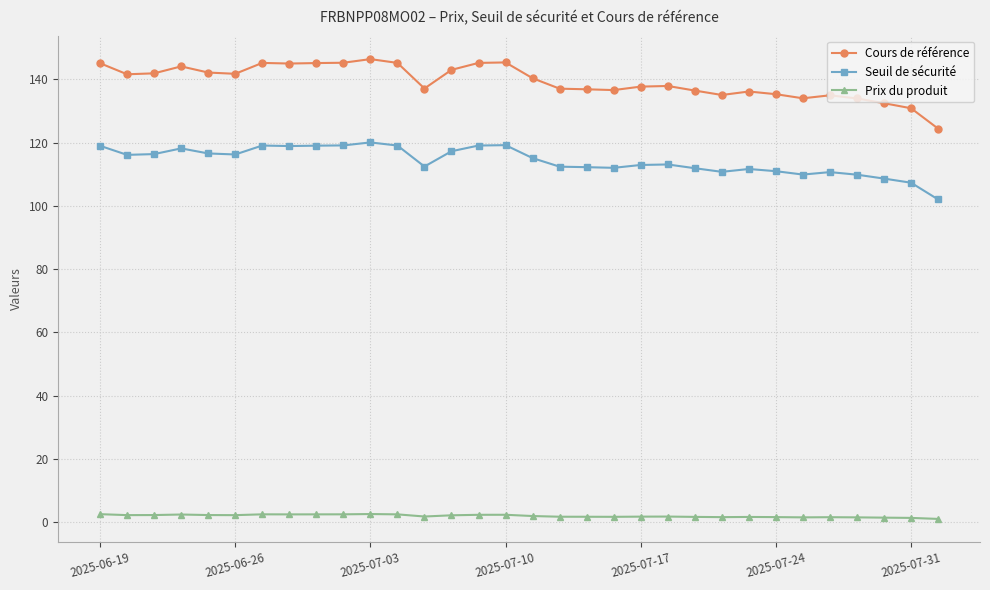

Rank the series by their average value, from highest to lowest.

Cours de référence, Seuil de sécurité, Prix du produit